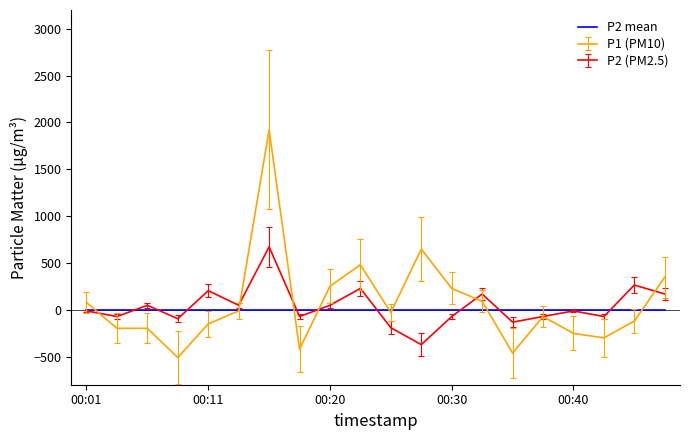

List the series in order of their peak value, highest first.

P1 (PM10), P2 (PM2.5), P2 mean